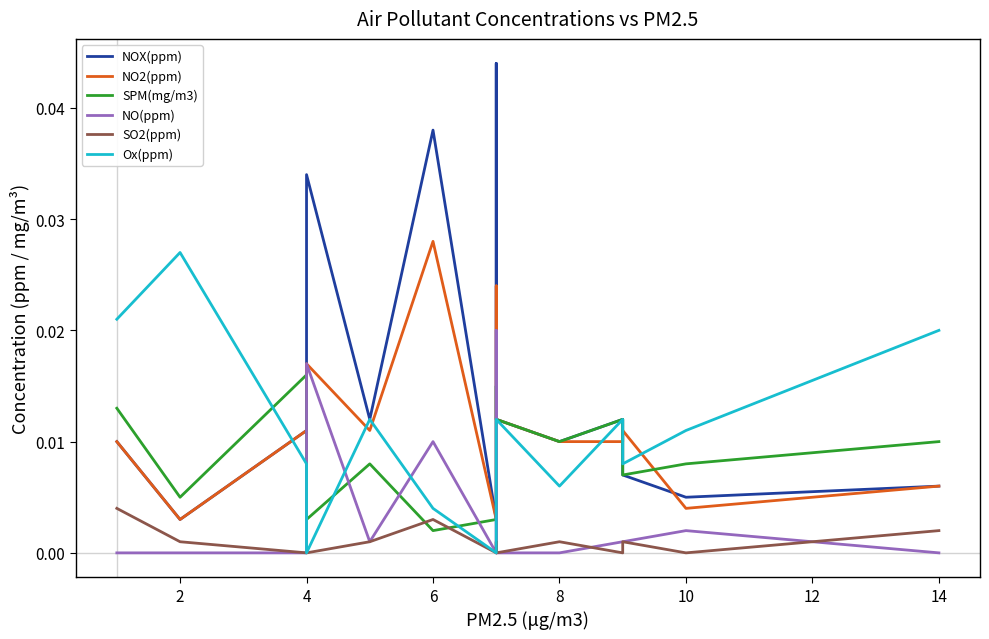

After their last crossing, which series has the higher values: NO(ppm) or Ox(ppm)?

Ox(ppm)